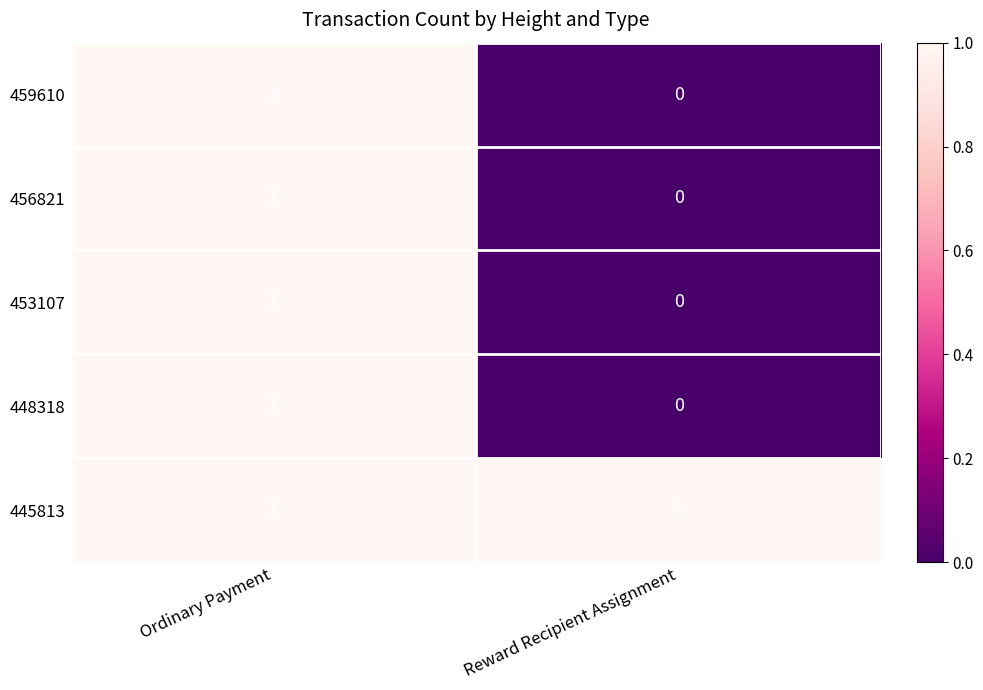

At which category does the chart reach its minimum across all series?

Reward Recipient Assignment